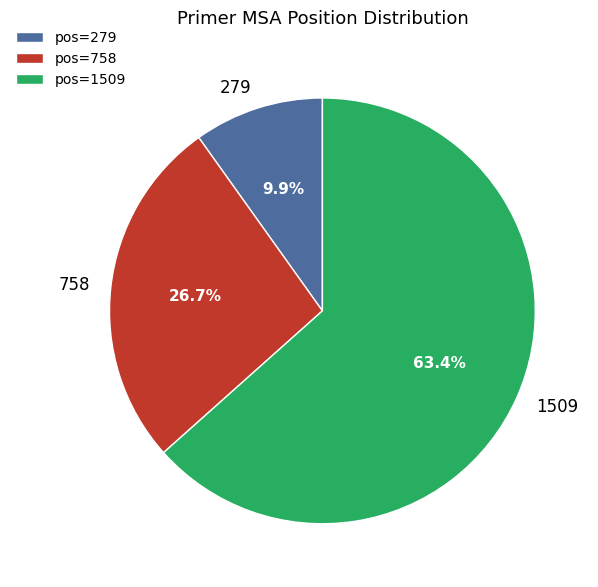

To the nearest percent, what is the difference between the 758 and 1509 slice percentages?

37%